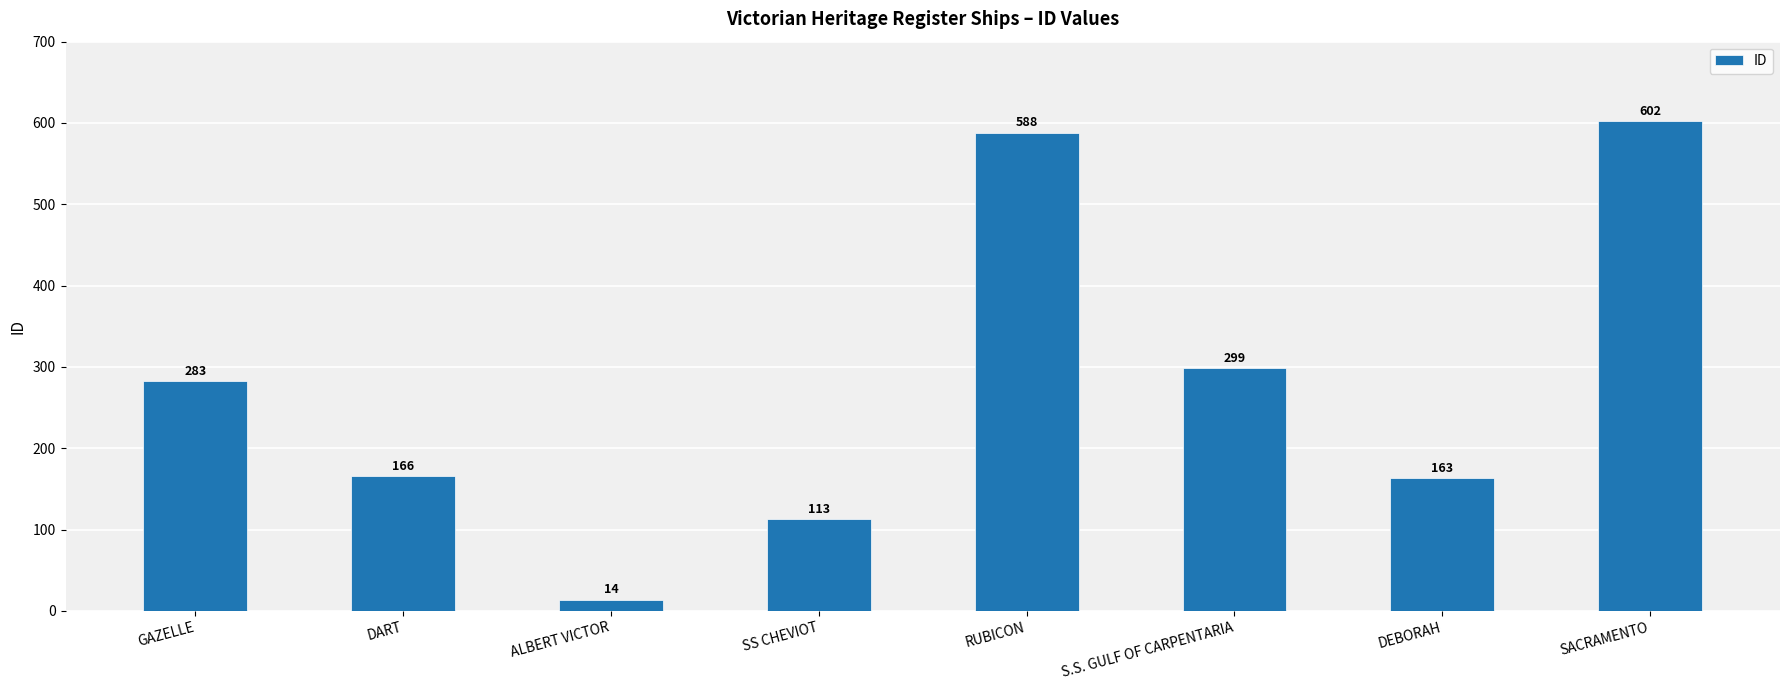

Reading left to right, transcribe all the data shown in this chart.

283	166	14	113	588	299	163	602